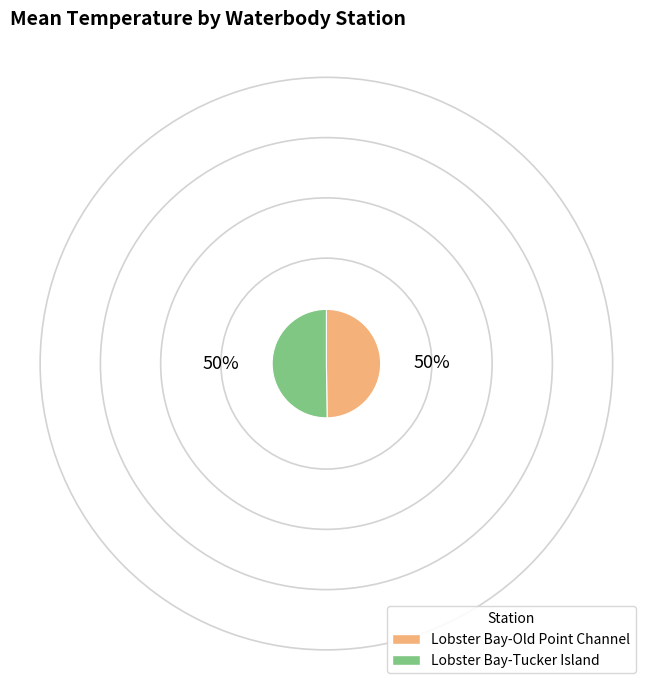

Approximately how many times larger is the value at Lobster Bay-Old Point Channel compared to Lobster Bay-Tucker Island?

1.0